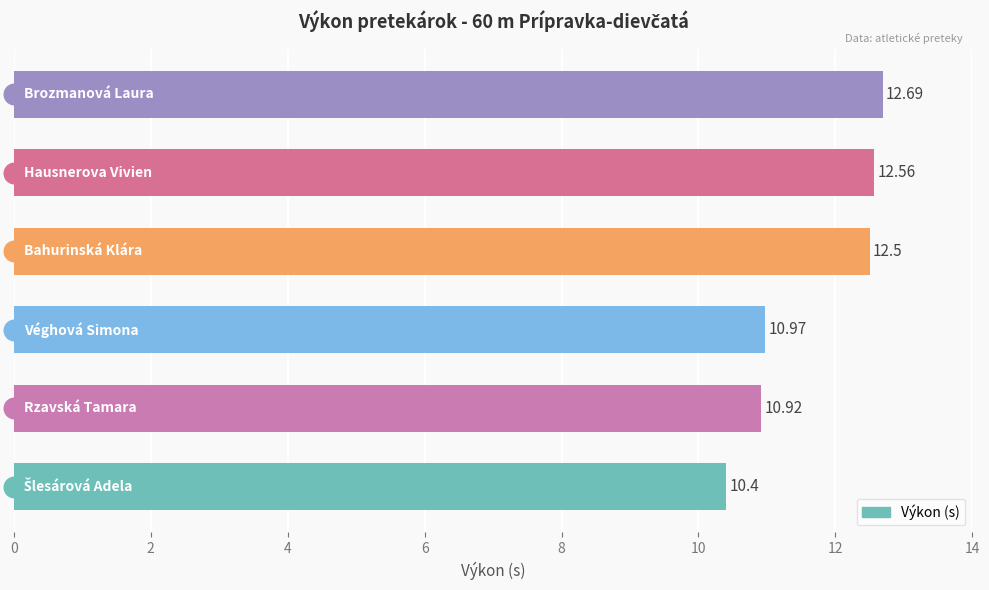

What is the ratio of the value at 8 to the value at 10?

1.0